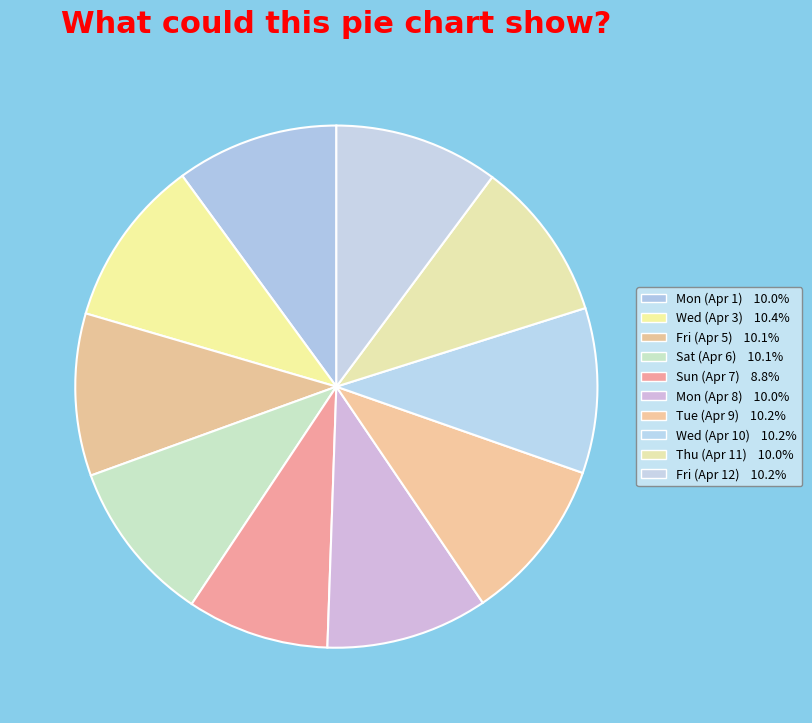

How many slices are in this pie chart?

10